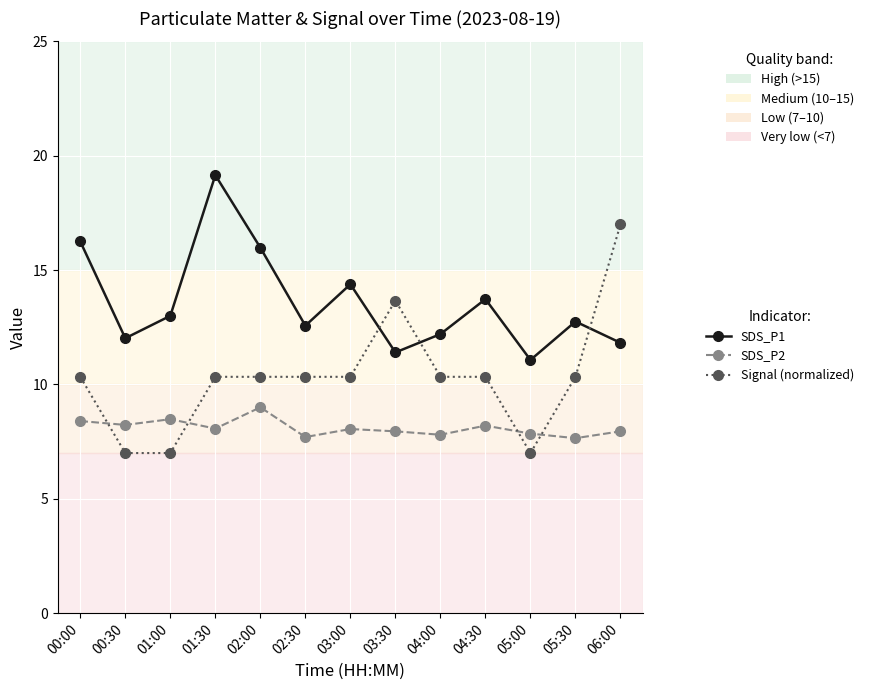

List the series in order of their peak value, highest first.

SDS_P1, Signal (normalized), SDS_P2